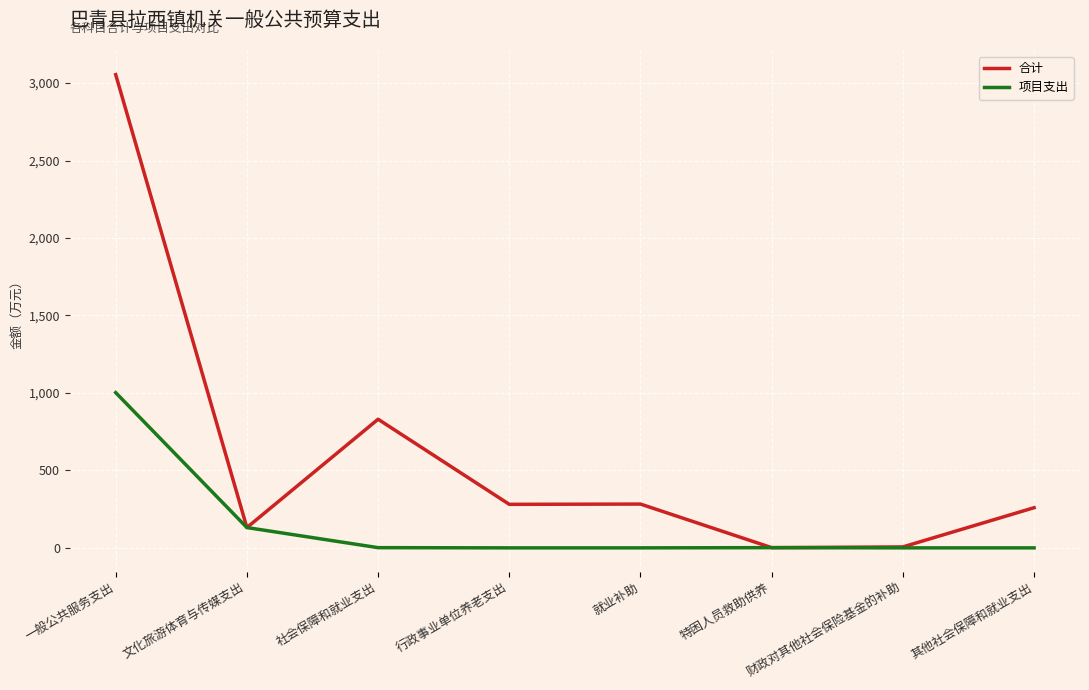

What are all the series names shown in the legend?

合计, 项目支出